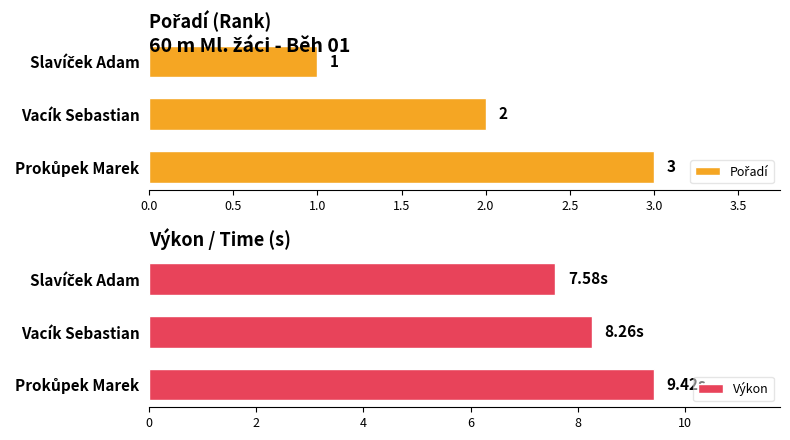

Which series has the largest total across all categories?

Výkon